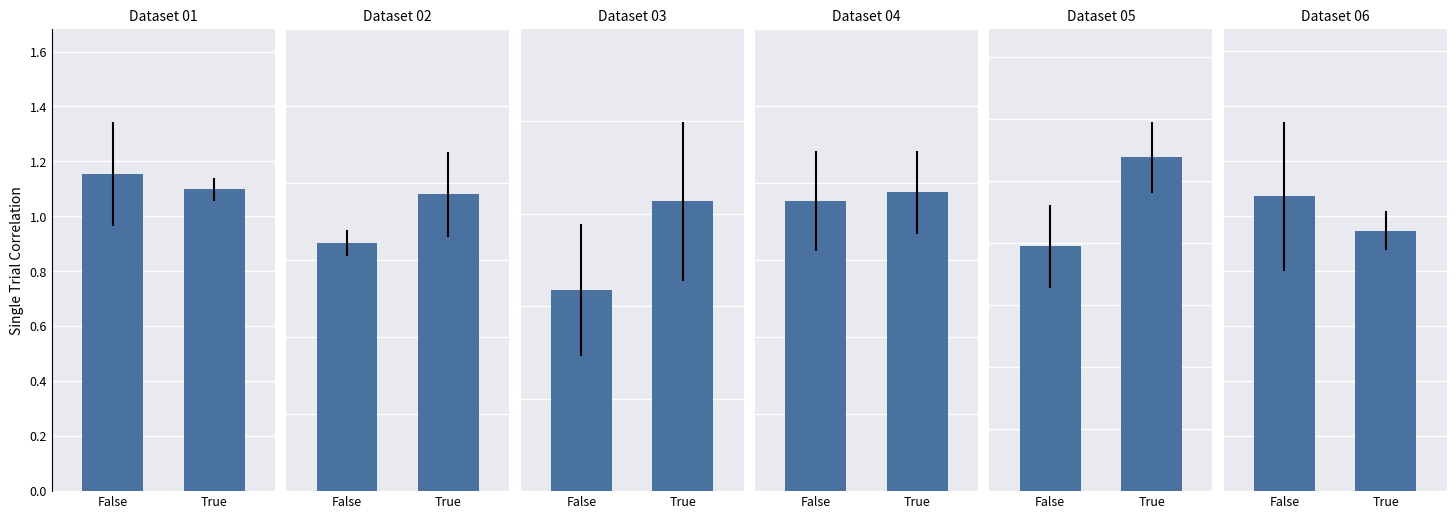

Which category has the highest value across all series?

False